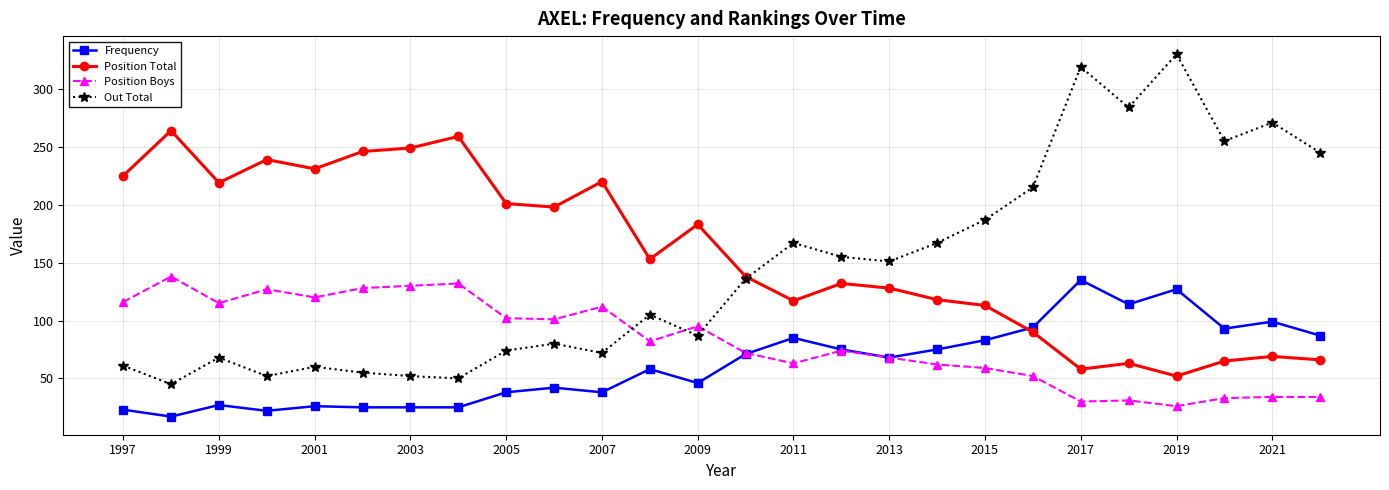

True or false: Position Total and Position Boys cross at least once.

False